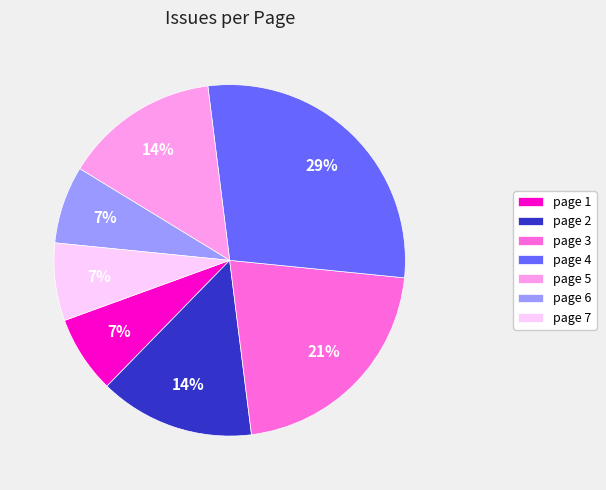

To the nearest percent, what portion does page 6 represent?

7%